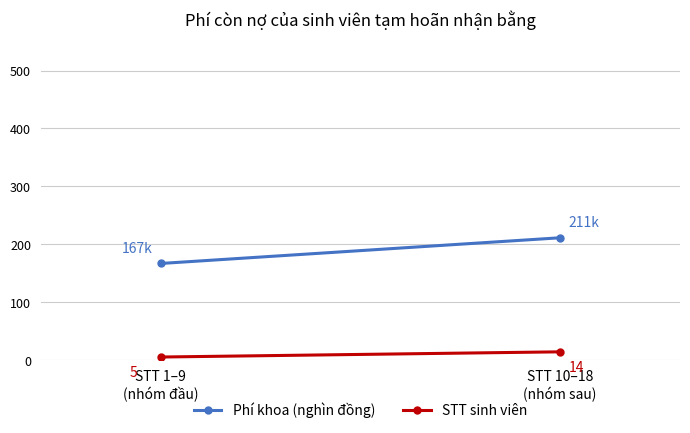

At which label is STT sinh viên closest to 9?

STT 1–9
(nhóm đầu)